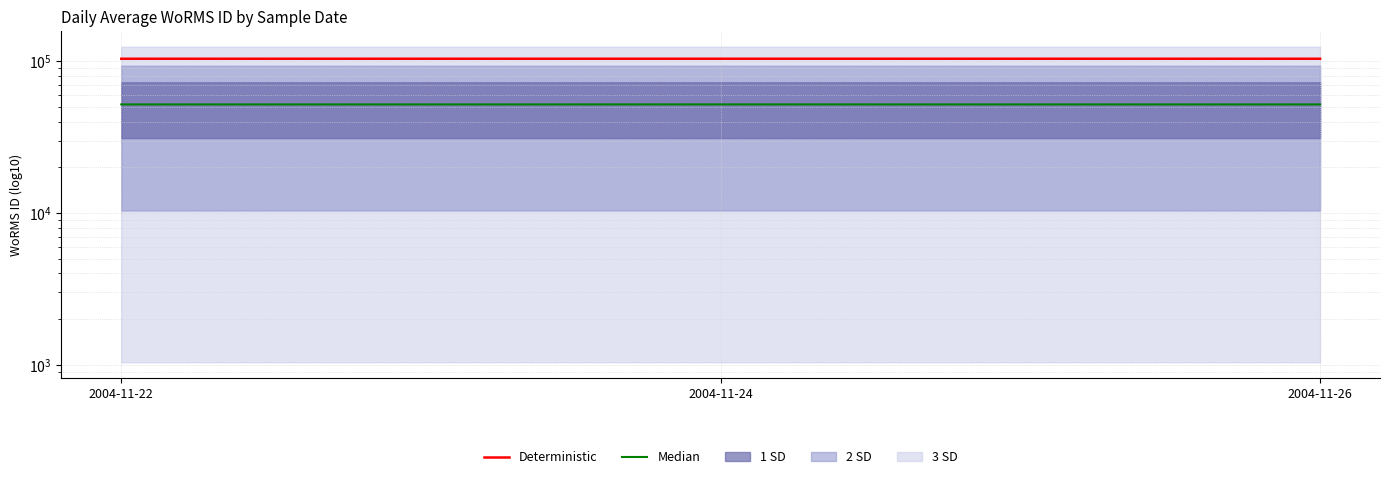

What is the minimum value for Deterministic?

103989.0